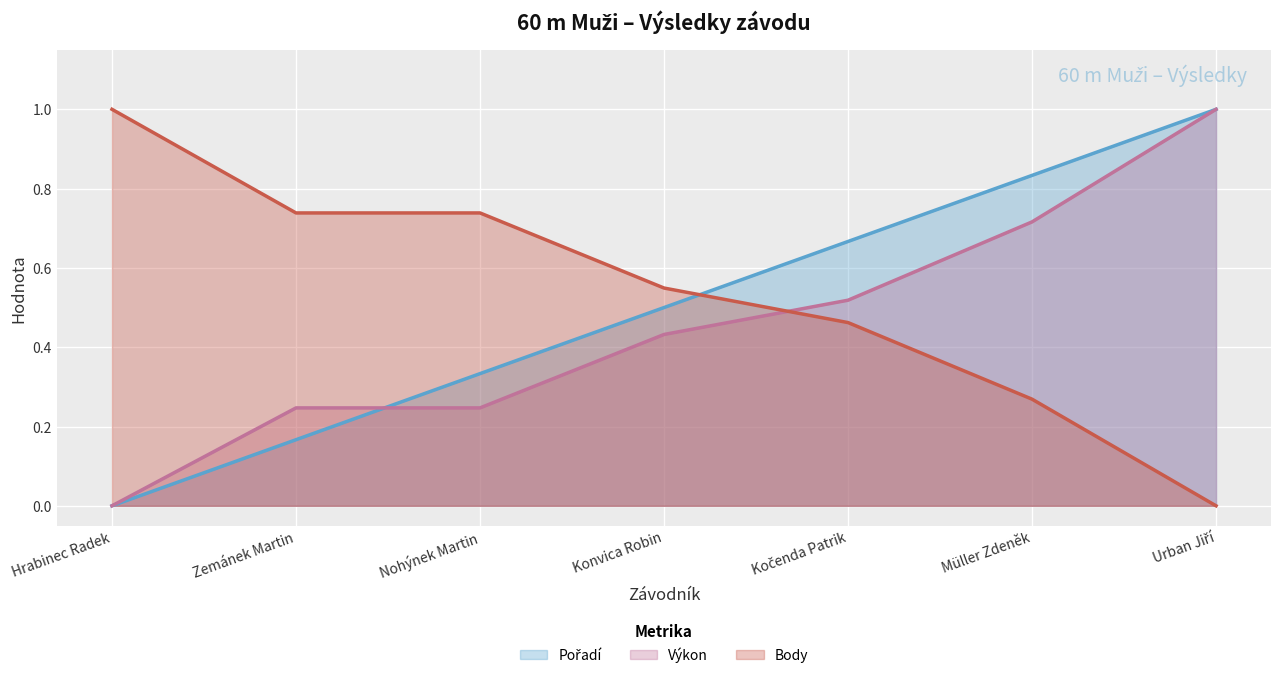

At which category is the sum across all series the highest?

Urban Jiří